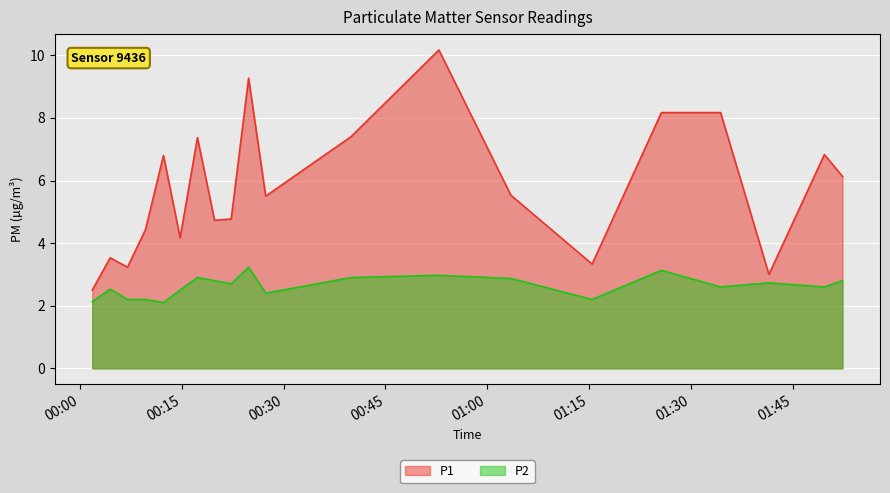

Which series changed the most between 2023-06-14T01:03:28 and 2023-06-14T01:34:21?

P1